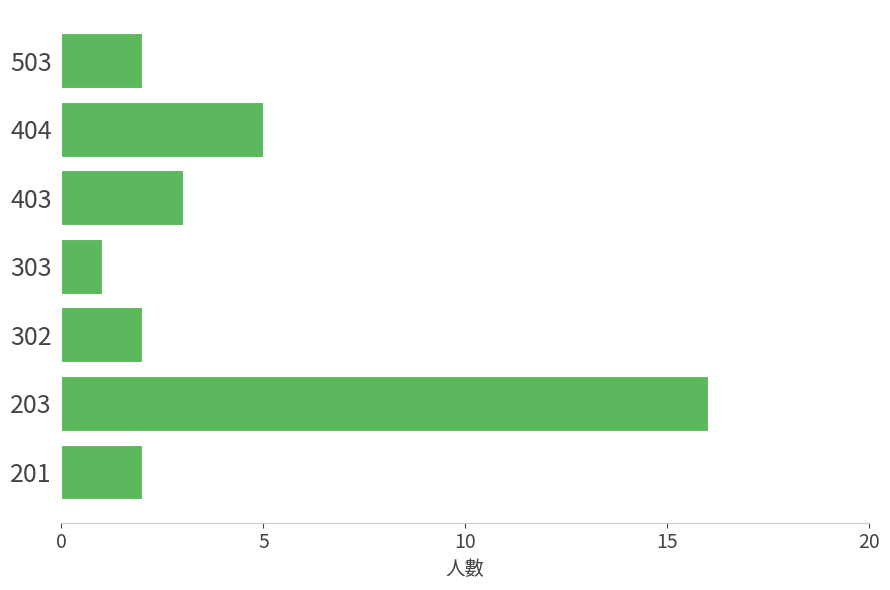

What is the change in value from 303 to 404?

+4